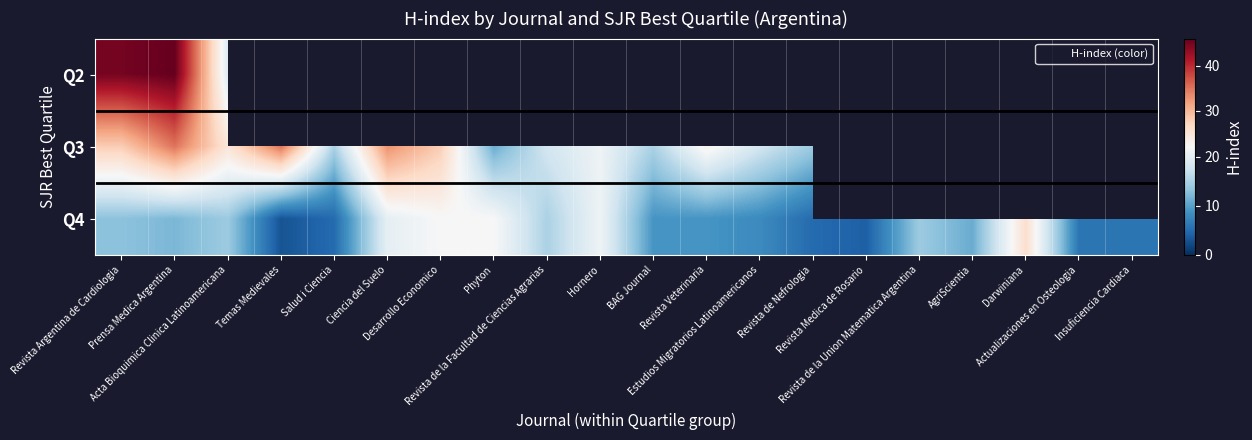

Is the value of Q4 at Revista Veterinaria greater than the value of Q3 at Salud i Ciencia?

No